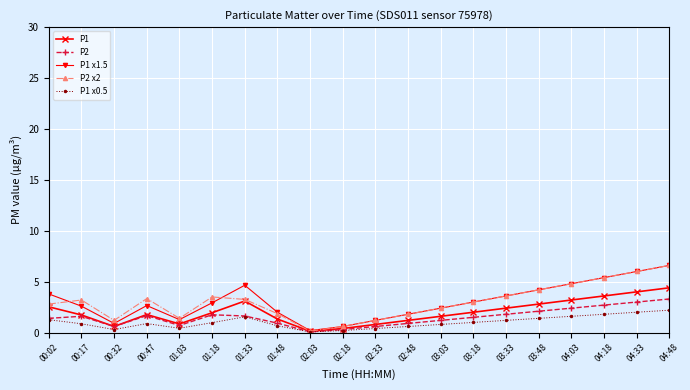

Is this an area chart (filled region under the line)?

No